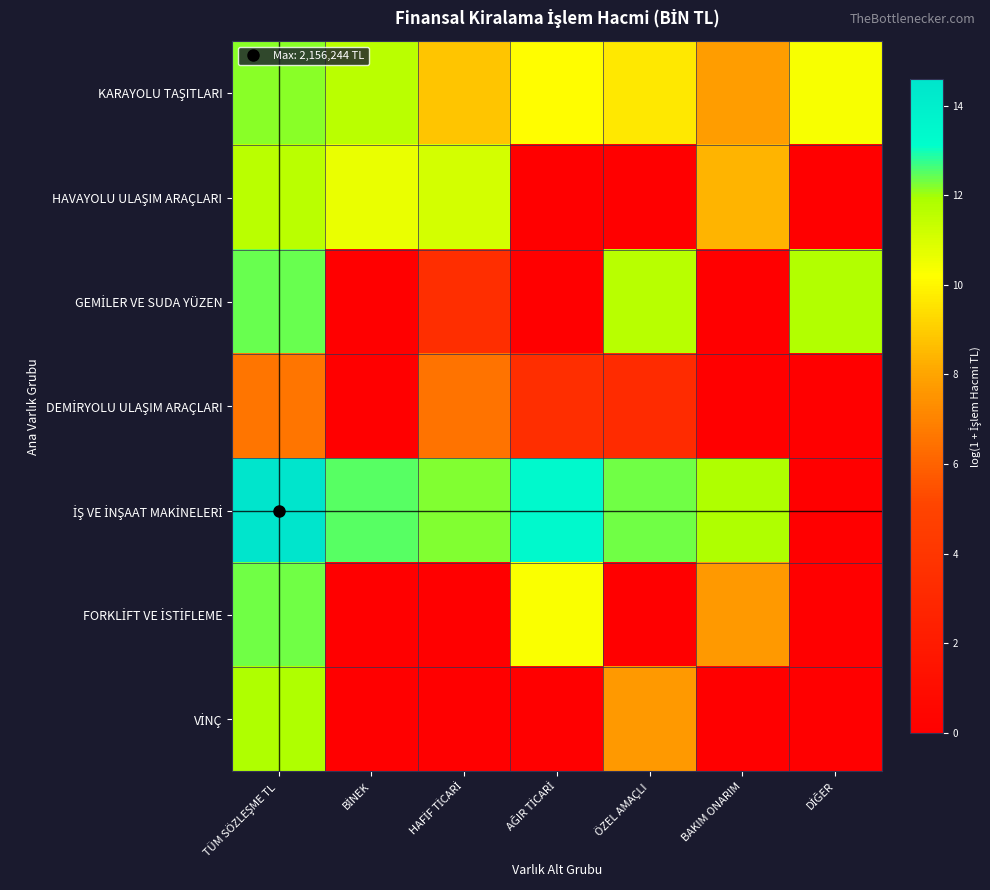

What is the spread (max minus min) of values at TÜM SÖZLEŞME TL?

8.0